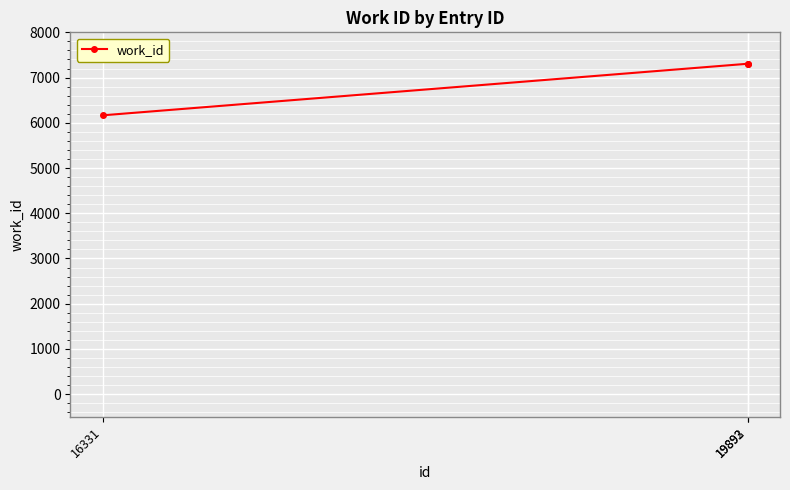

Does the chart display data point markers on the line(s)?

Yes